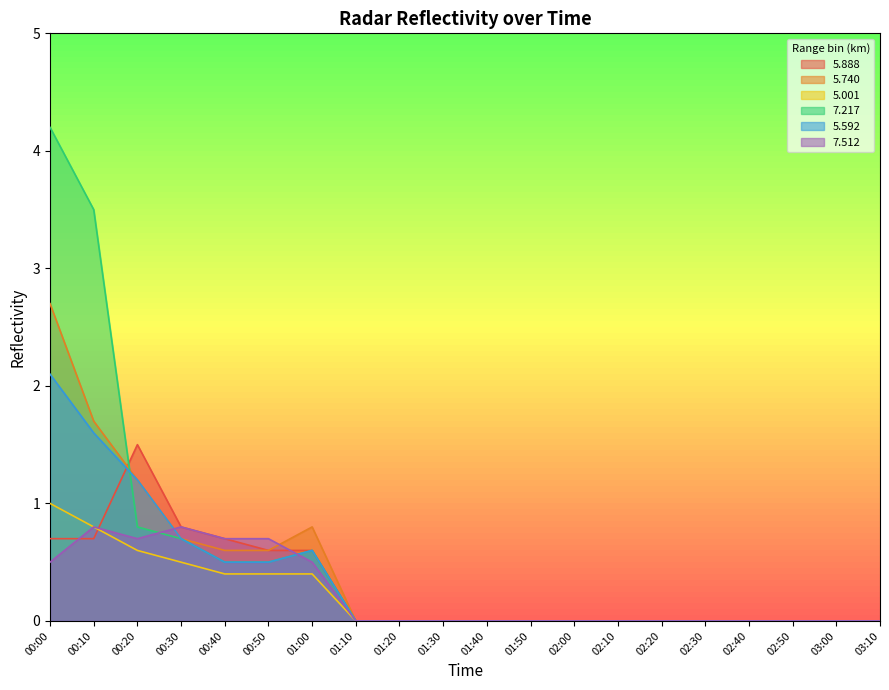

Count the number of categories in the chart.

20